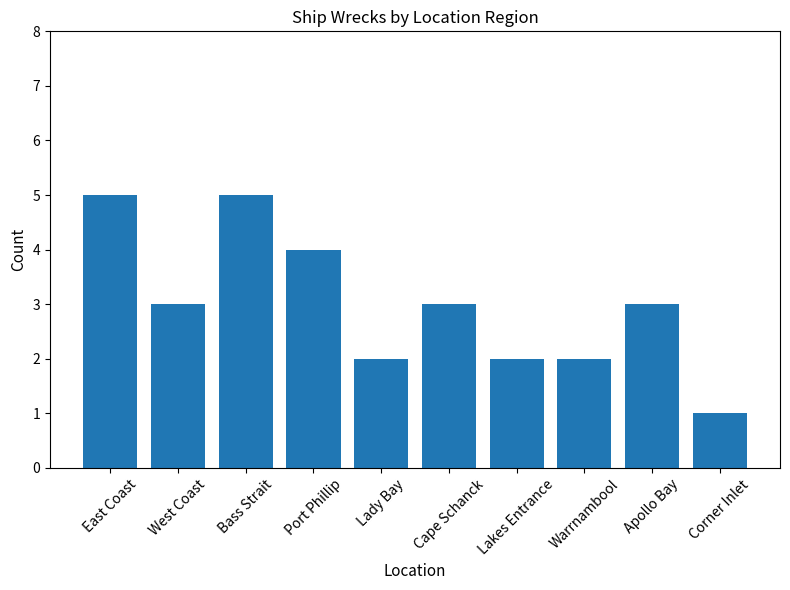

Which has a higher value, Lakes Entrance or Port Phillip?

Port Phillip